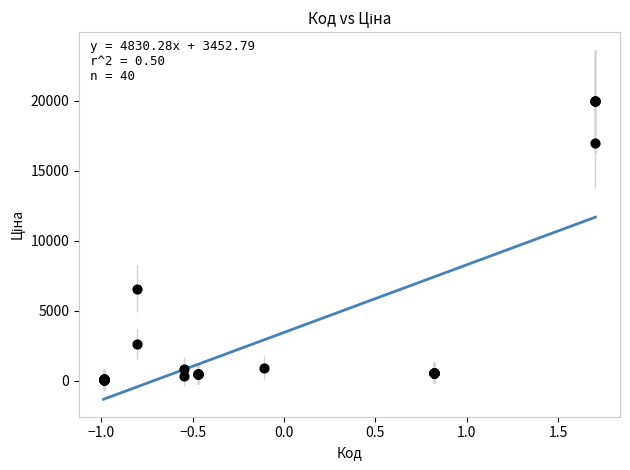

What Y value in the scatter plot is closest to 9998?

6568.8